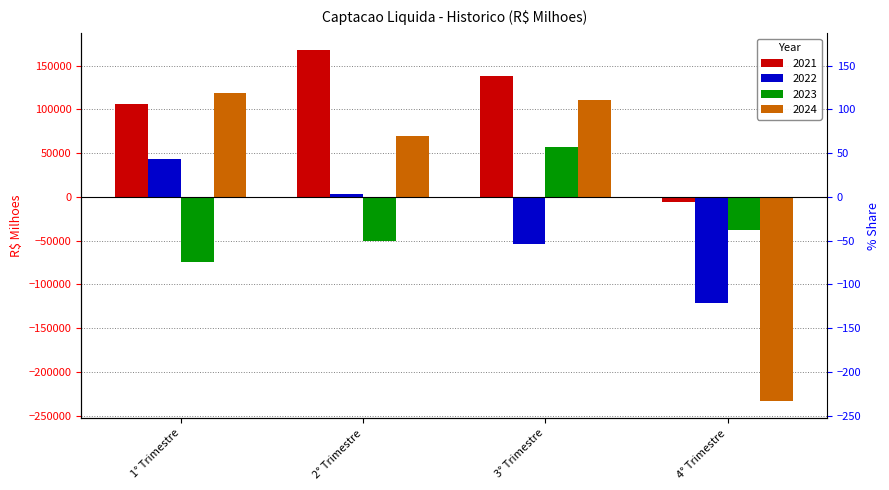

Which series has the widest spread of values?

2024